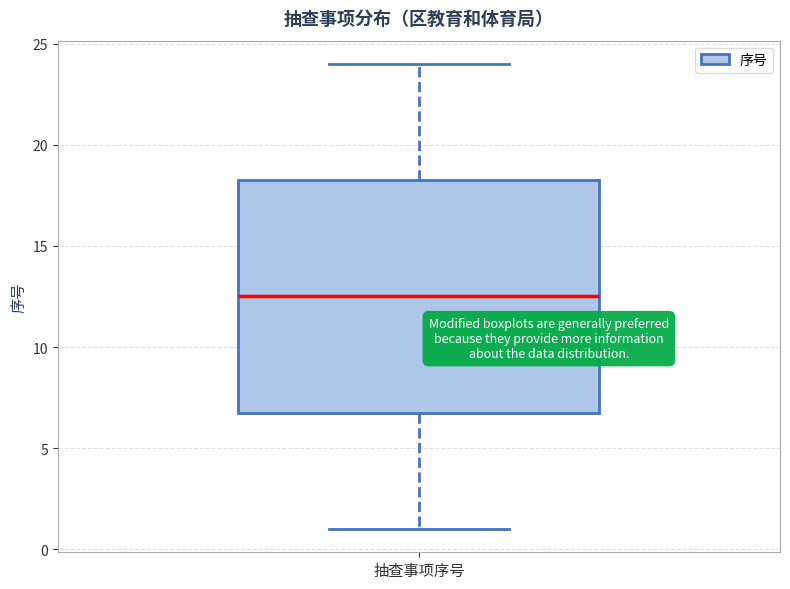

Transcribe this box plot: give where the median line is, the range the box spans, and where the two whiskers end, as read against the y-axis. The values are not printed on the chart, so give them approximately, as read against the axis.

median 12.5, box 7.0 to 18.5, whiskers 1.0 to 24.0